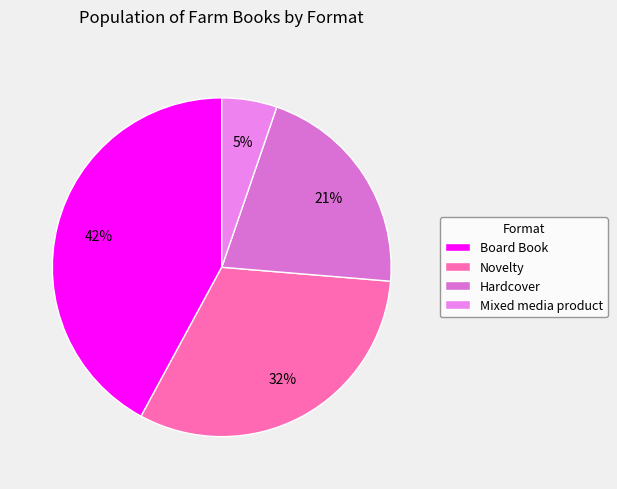

Approximately how many times larger is the value at Hardcover compared to Novelty?

0.7